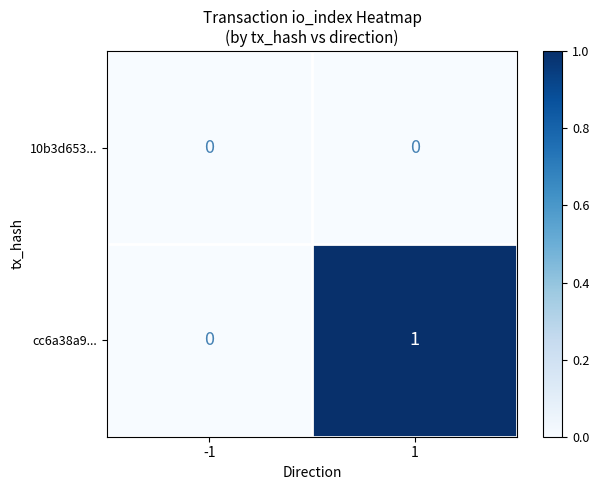

Rank the categories by cc6a38a9... value from highest to lowest.

1, -1